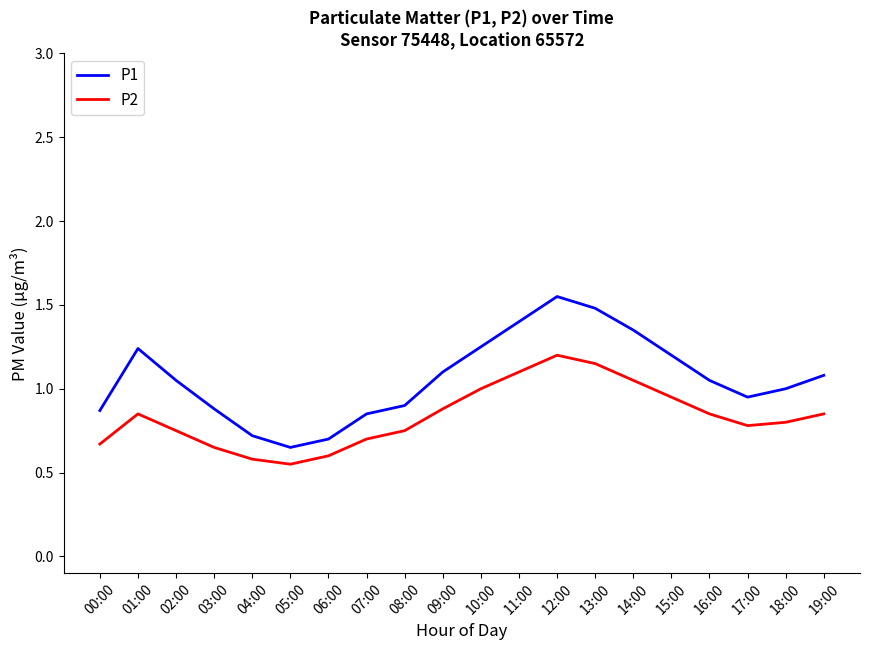

What position from the left is 06:00?

7